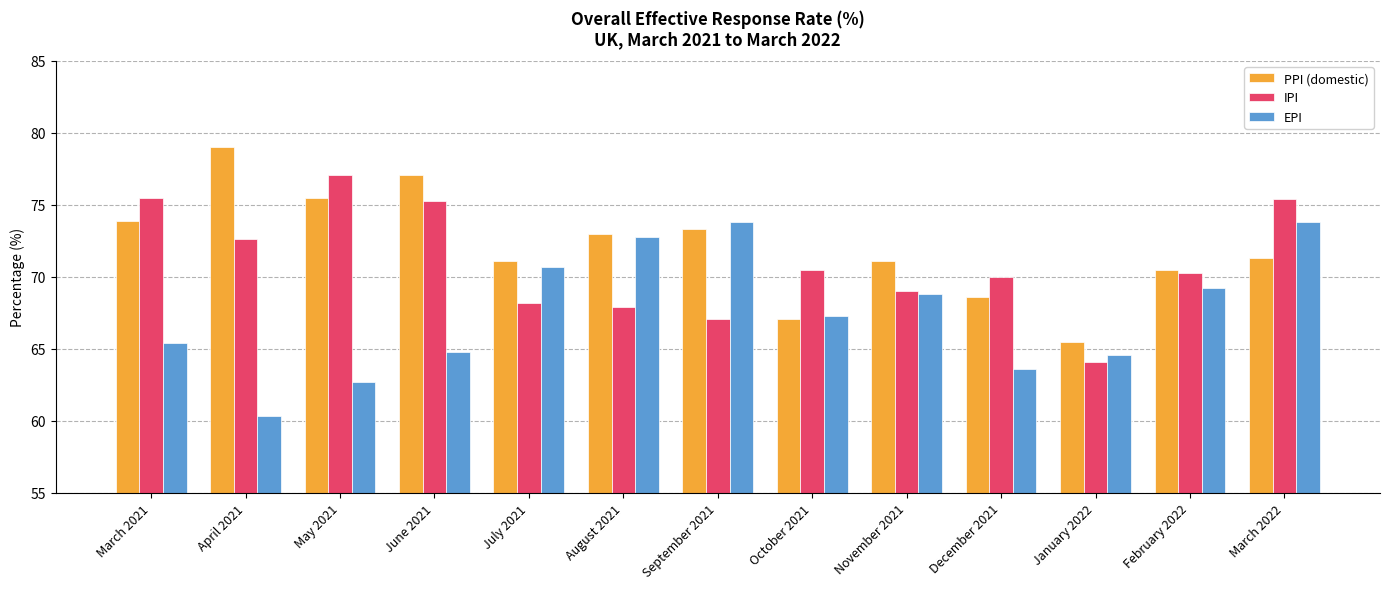

What is the sum of the PPI (domestic) values at November 2021 and June 2021?

148.2